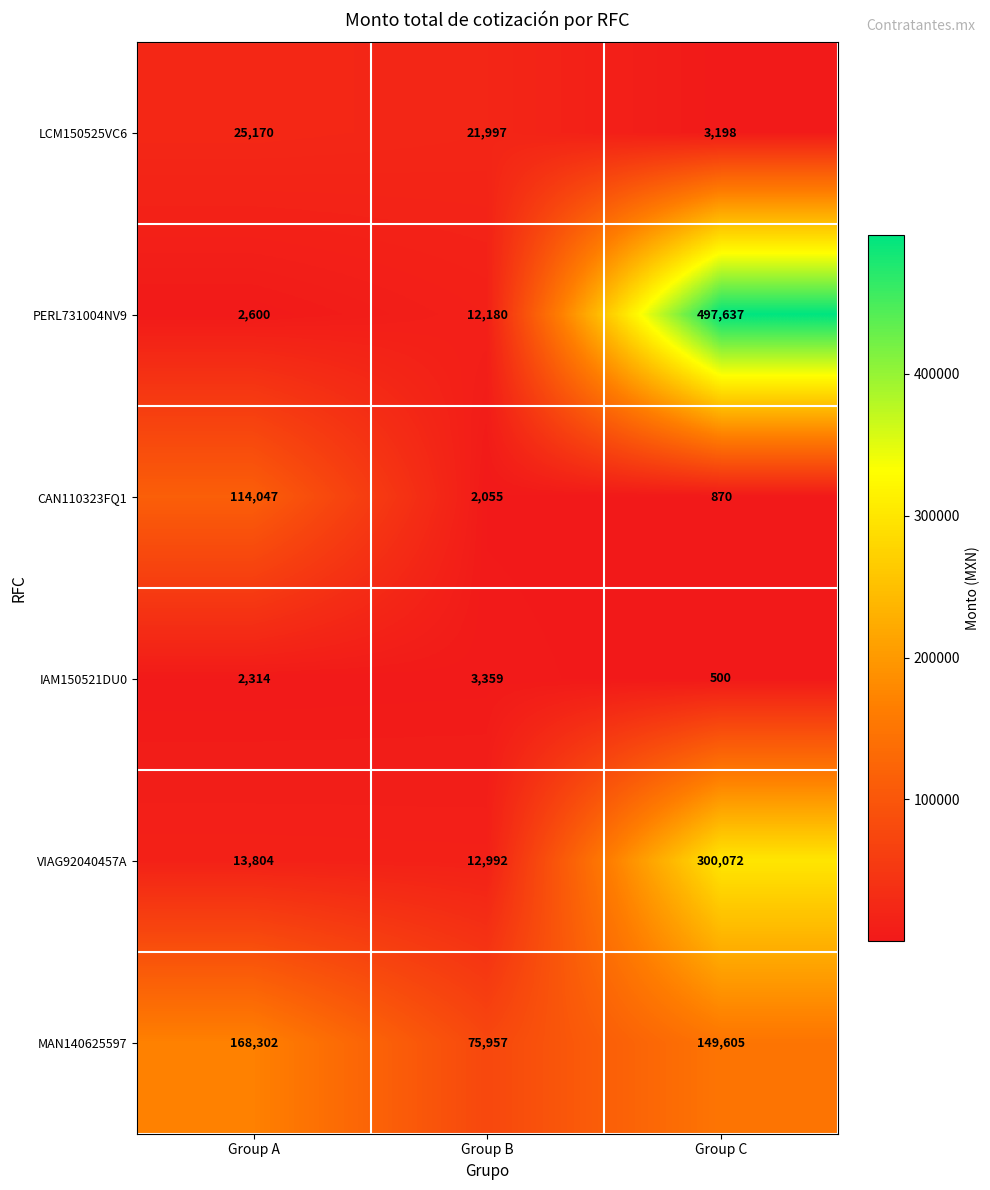

What is the sum of the MAN140625597 values at Group C and Group A?

317907